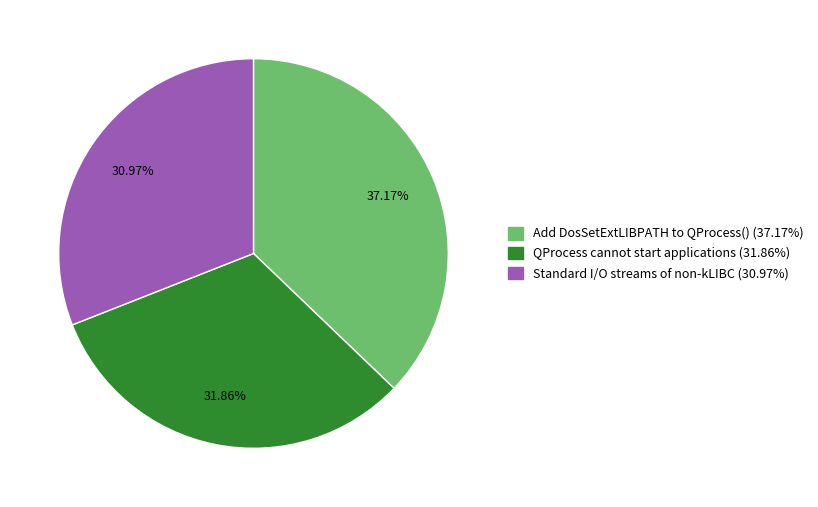

How many segments does this pie chart have?

3